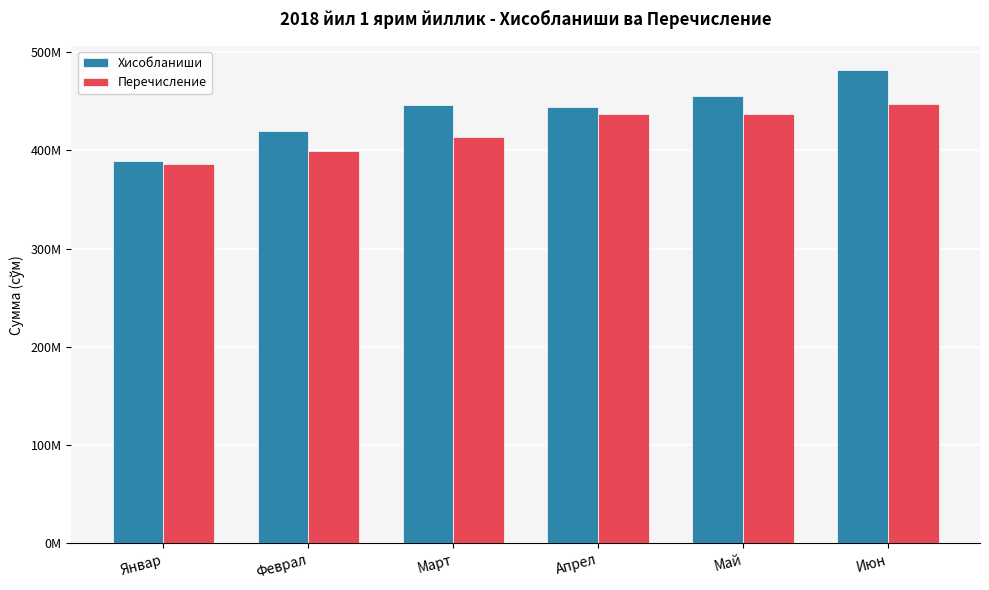

What are all the series names shown in the legend?

Хисобланиши, Перечисление